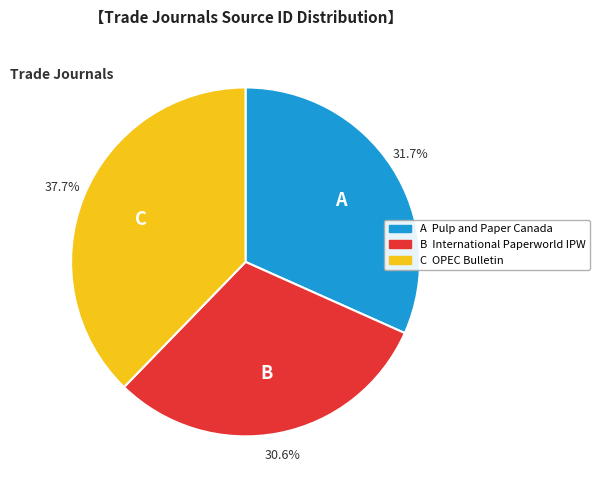

Which has a higher value, A Pulp and Paper Canada or C OPEC Bulletin?

C OPEC Bulletin